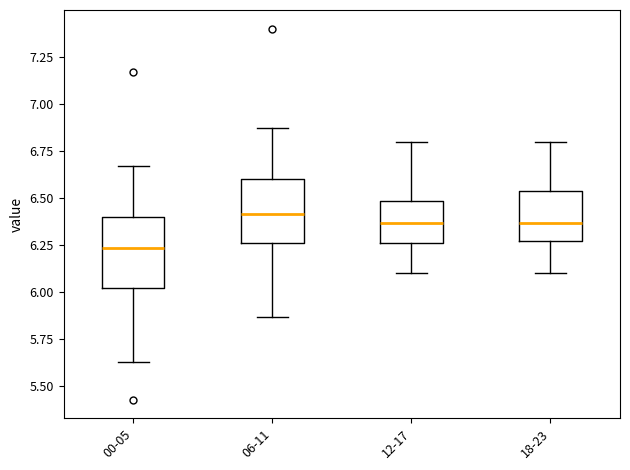

Reading left to right, read every box against the y-axis: the position of its median line, the range the box covers, and the ends of its whiskers. The values are not printed on the chart, so give them approximately, as read against the axis.

00-05: median 6.25, box 6.00 to 6.40, whiskers 5.65 to 6.65
06-11: median 6.40, box 6.25 to 6.60, whiskers 5.85 to 6.85
12-17: median 6.35, box 6.25 to 6.50, whiskers 6.10 to 6.80
18-23: median 6.35, box 6.25 to 6.55, whiskers 6.10 to 6.80